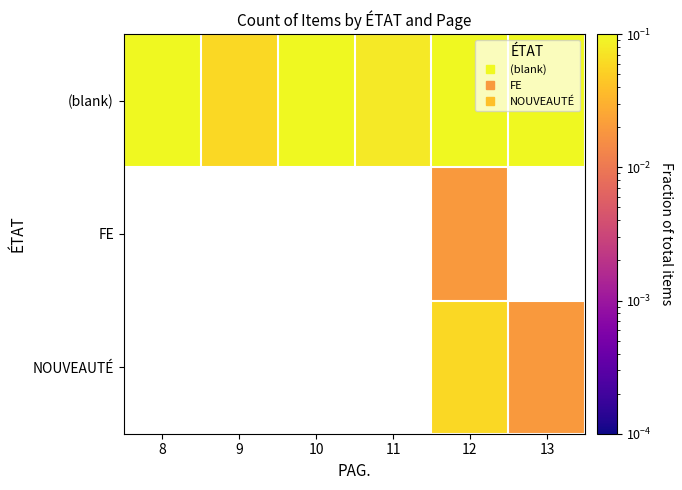

Is the value of FE at 12 greater than the value of (blank) at 11?

No